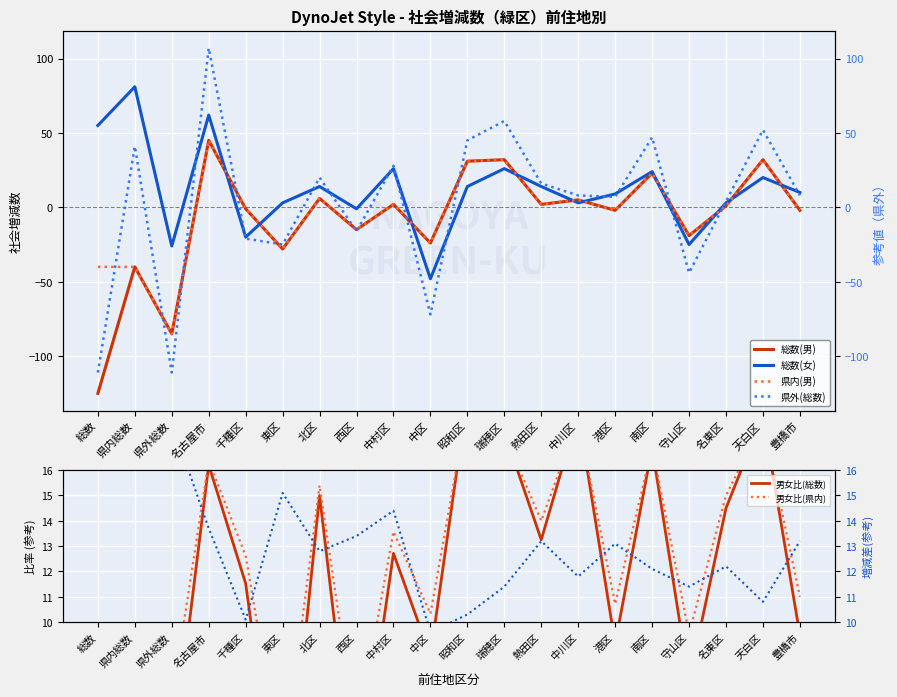

At how many categories does at least one series exceed -3?

17